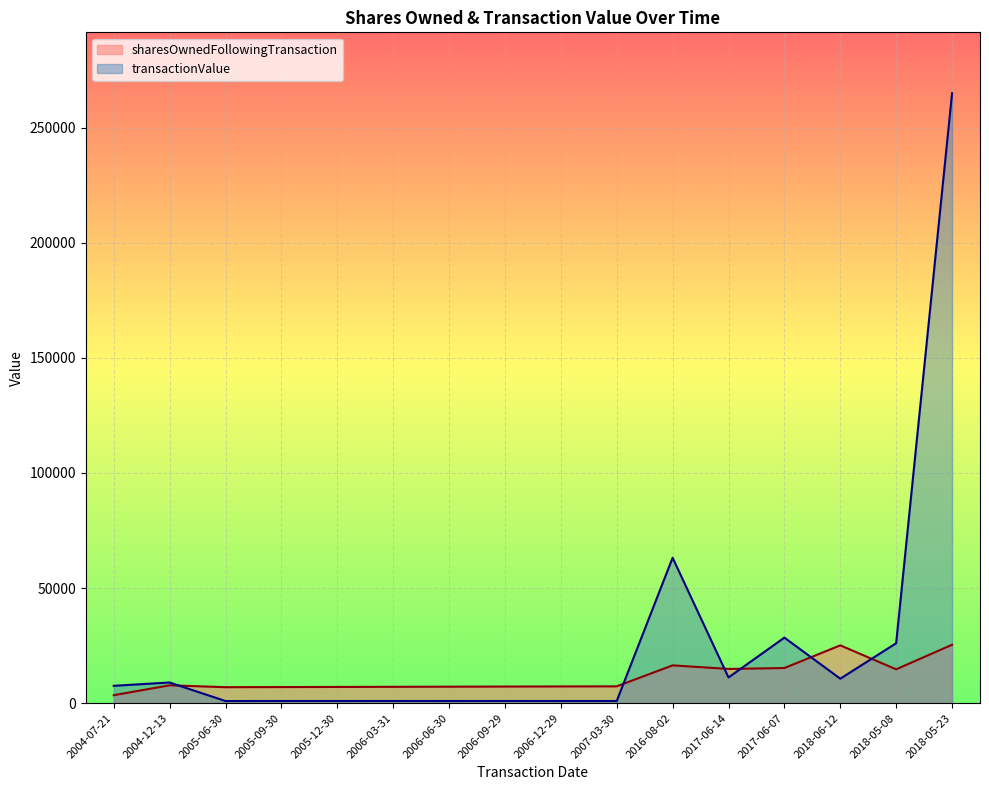

What is the sum of the transactionValue values at 2017-06-14 and 2016-08-02?

74285